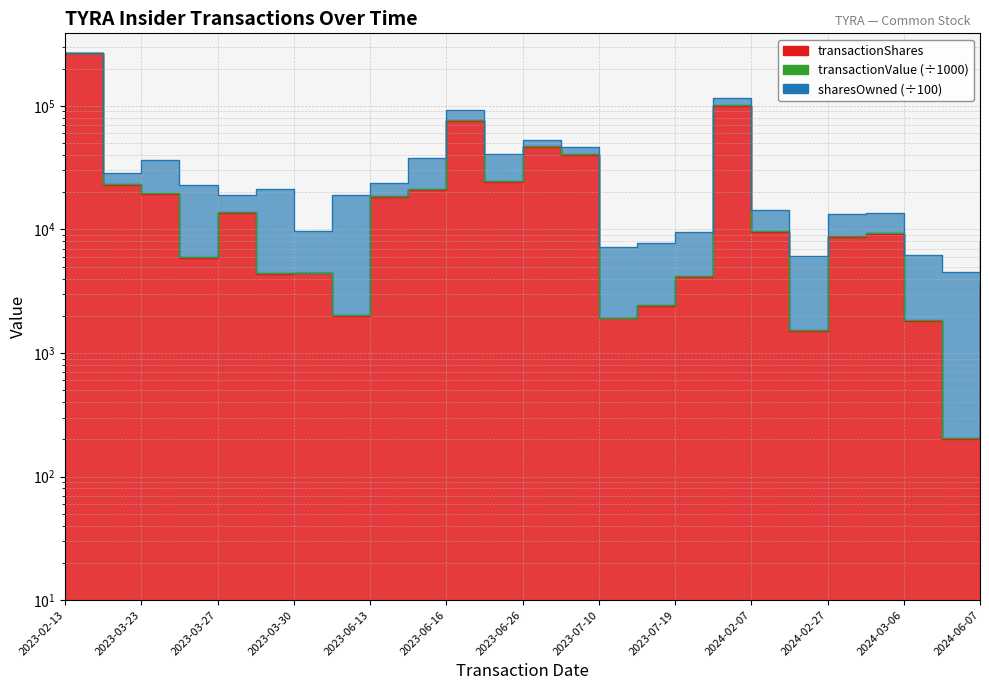

The value of transactionShares at 2023-06-13 is 11966.3. True or false?

False